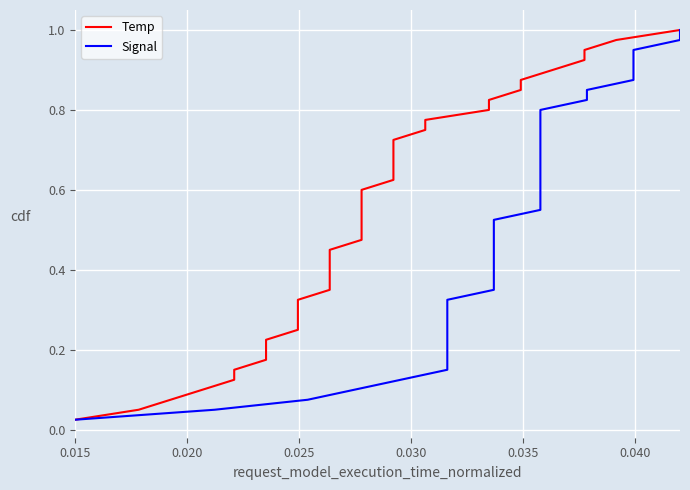

At how many categories does at least one series exceed 0?

40